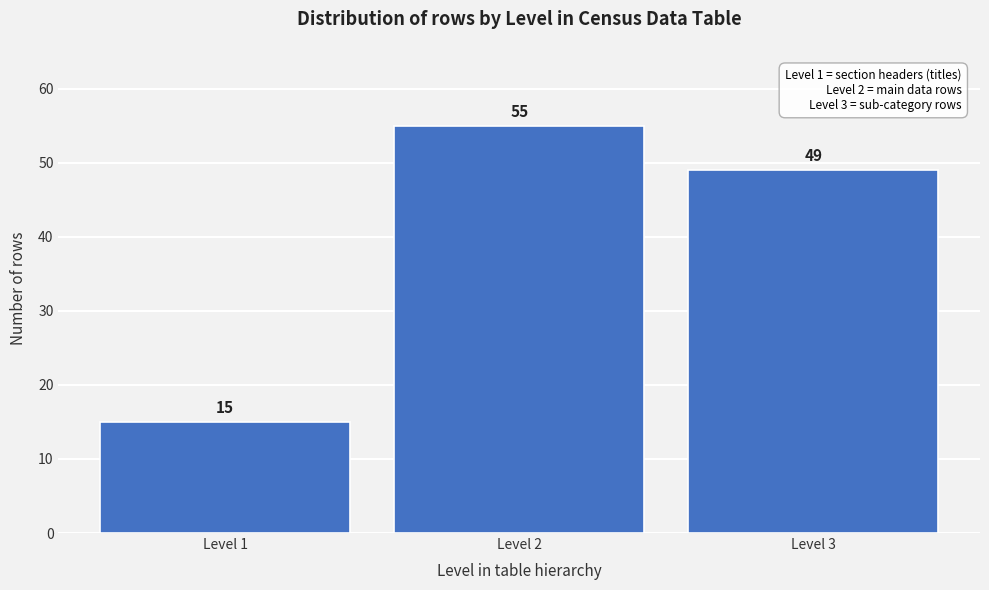

Reading left to right, extract all data points from this chart.

Level 1=15	Level 2=55	Level 3=49